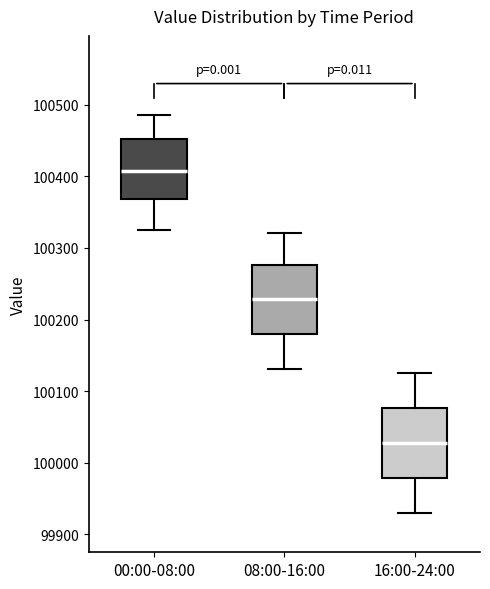

Reading left to right, read every box against the y-axis: the position of its median line, the range the box covers, and the ends of its whiskers. The values are not printed on the chart, so give them approximately, as read against the axis.

00:00-08:00: median 100410, box 100370 to 100450, whiskers 100320 to 100490
08:00-16:00: median 100230, box 100180 to 100280, whiskers 100130 to 100320
16:00-24:00: median 100030, box 99980 to 100080, whiskers 99930 to 100130